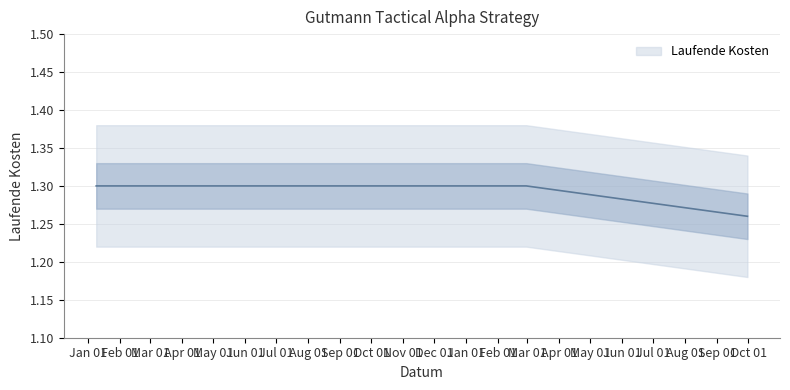

What is the sum of the values at 2021-09-30 and 2021-02-28?

2.6